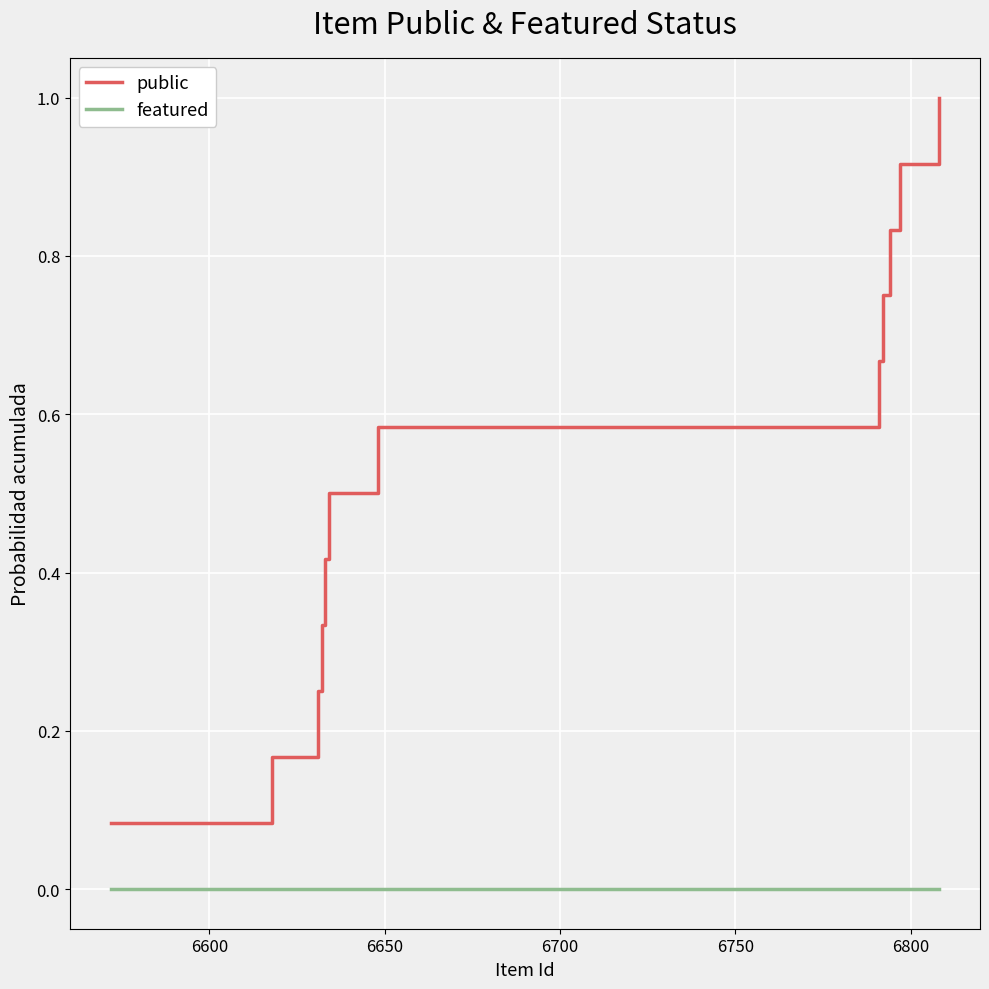

True or false: public and featured intersect in this chart.

False